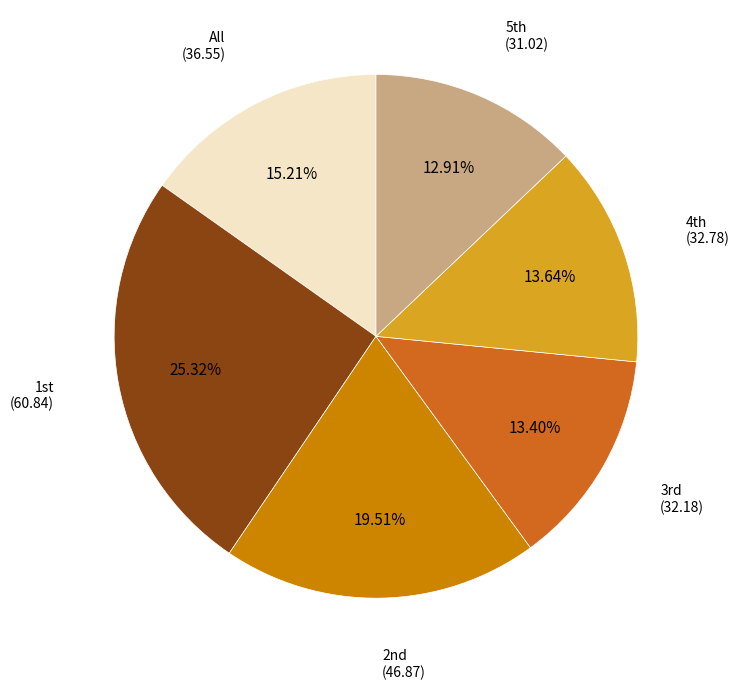

To the nearest percent, what is the difference between the largest and smallest slice percentages?

12%